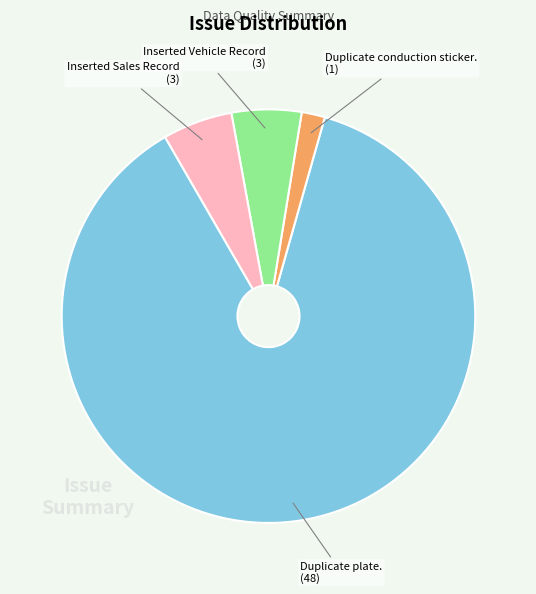

Which has a higher value, Duplicate conduction sticker. or Inserted Sales Record?

Inserted Sales Record